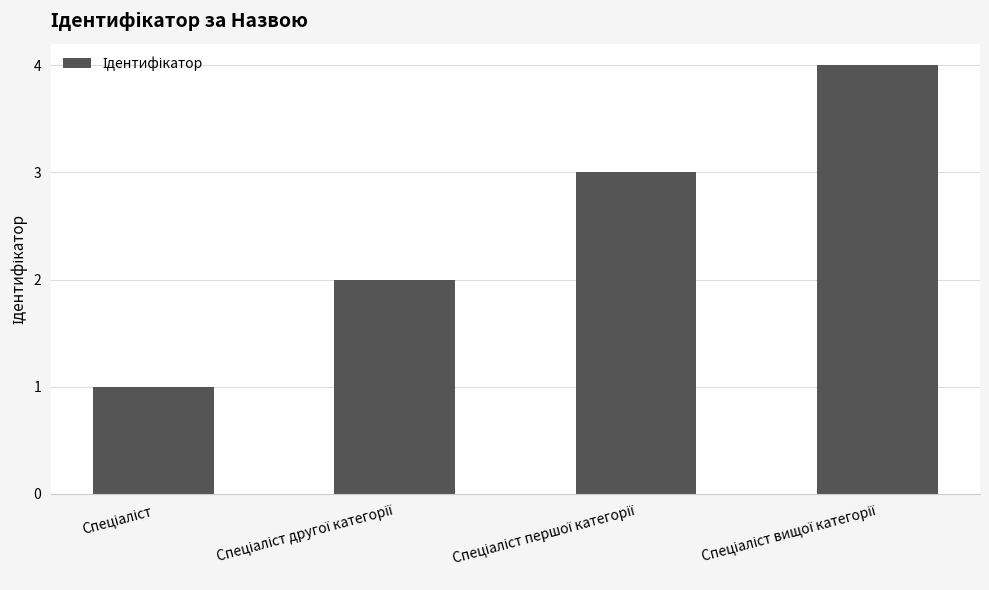

How many bars are there in total?

4